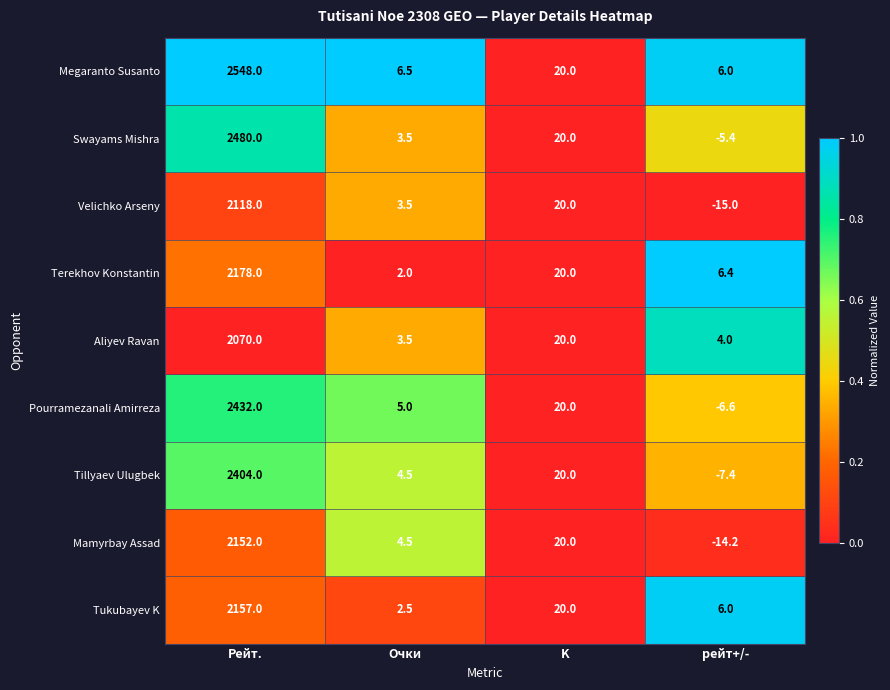

What is the sum of the Tukubayev K values at K and Очки?

22.5